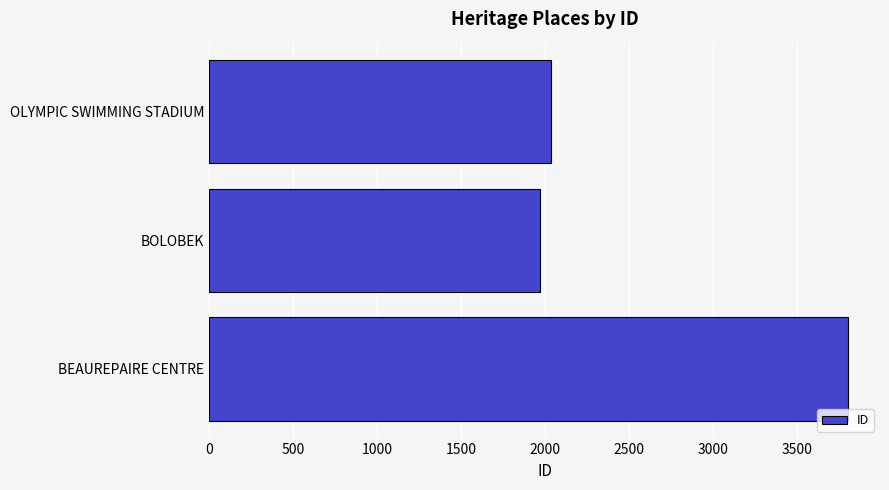

Reading bottom to top, what are all the values shown in this chart?

BEAUREPAIRE CENTRE=3805	BOLOBEK=1970	OLYMPIC SWIMMING STADIUM=2038